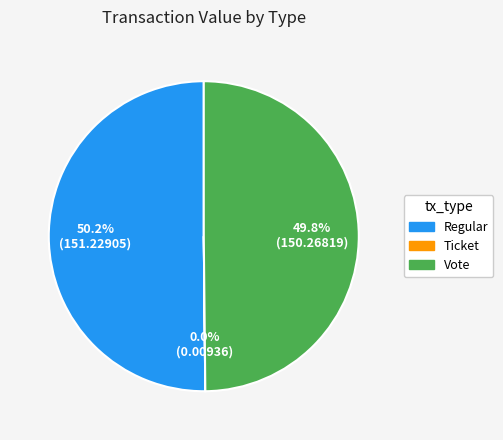

To the nearest percent, what percentage of the pie is Regular?

50%